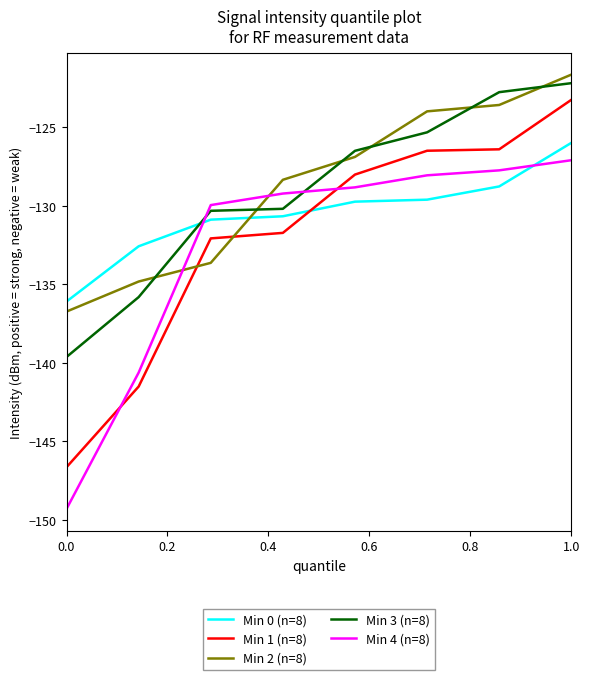

What is the average value of the Min 4 (n=8) series?

-132.6